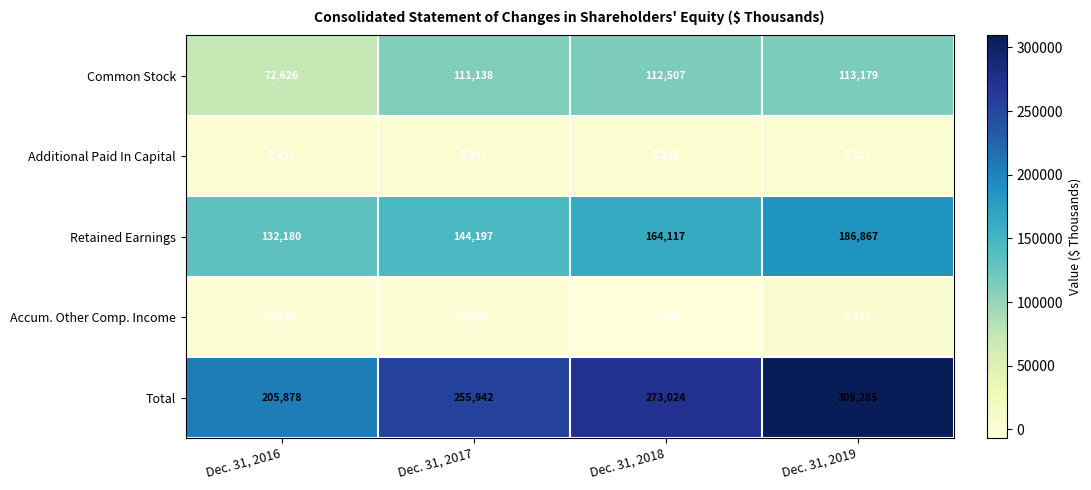

What is the difference between the second highest and second lowest values in the Retained Earnings series?

19920